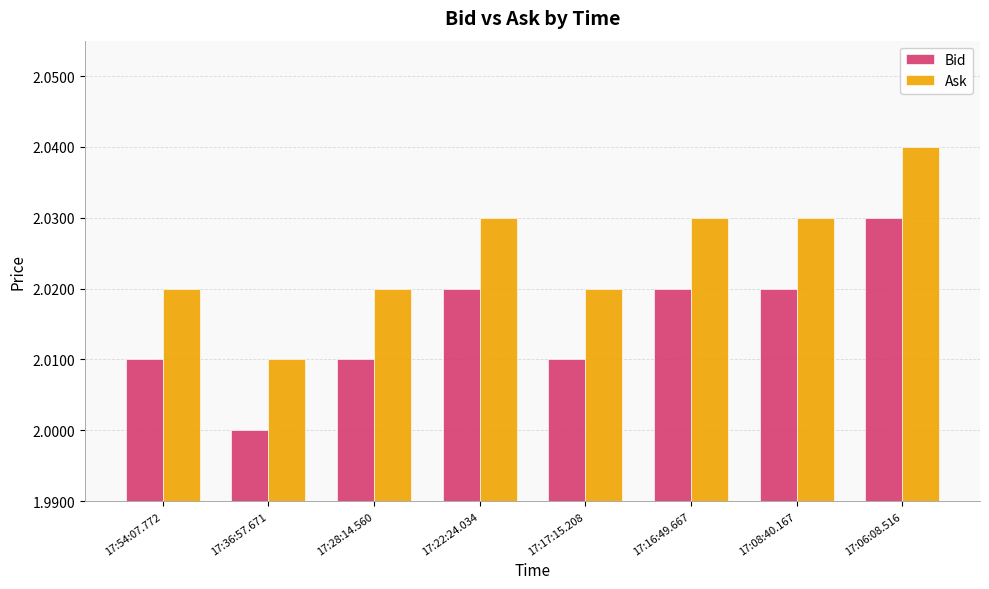

What is the label of the 2nd bar from the right?

17:08:40.167